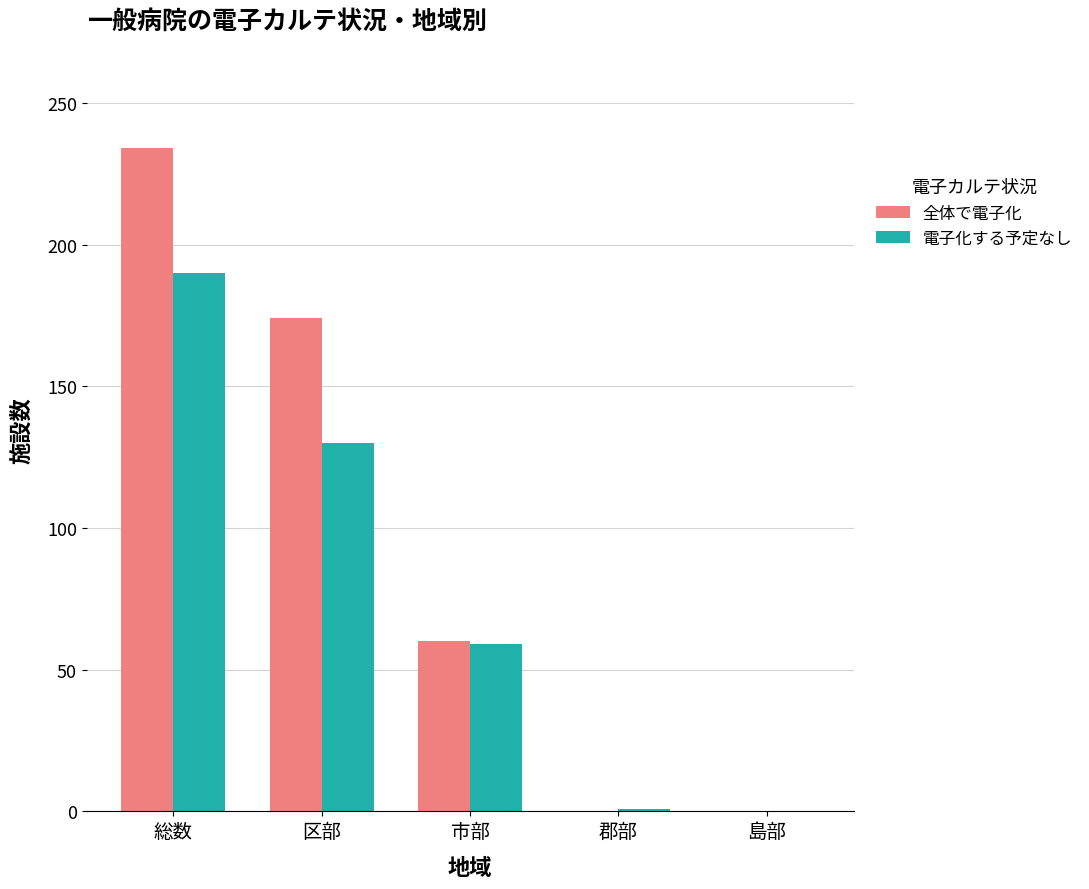

Is the value of 電子化する予定なし at 島部 greater than the value of 全体で電子化 at 総数?

No